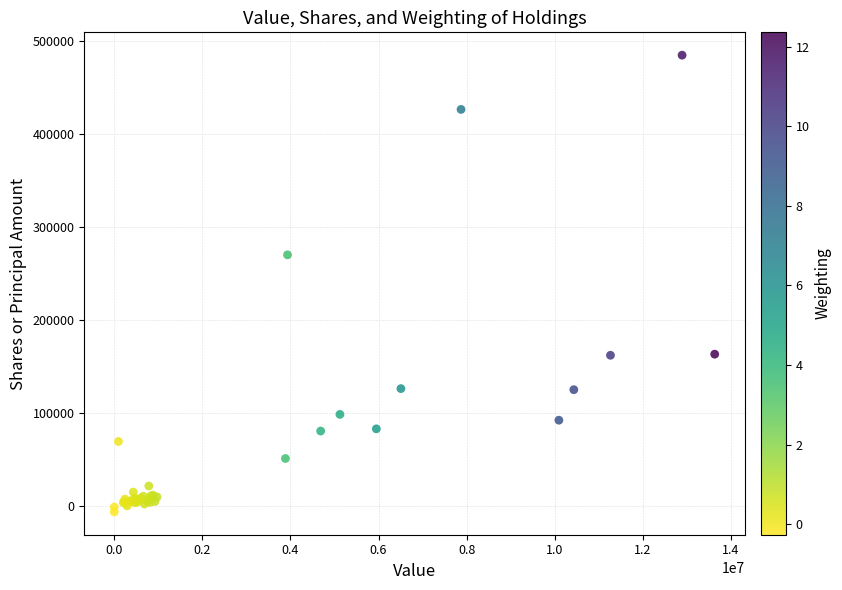

What Y value in the scatter plot is closest to 239300?

270129